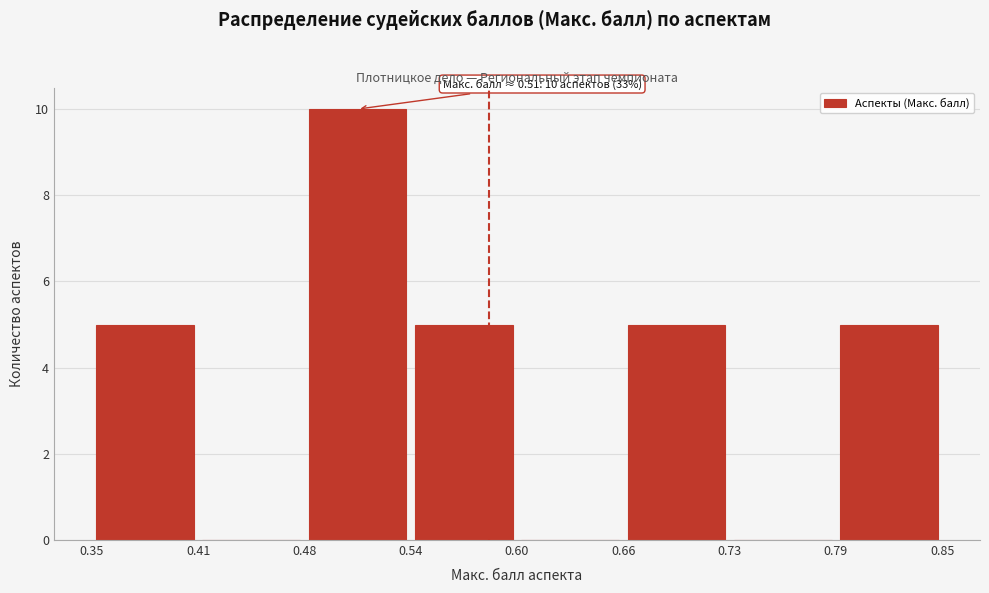

Which range on the x-axis has the tallest bar?

0.48 to 0.54